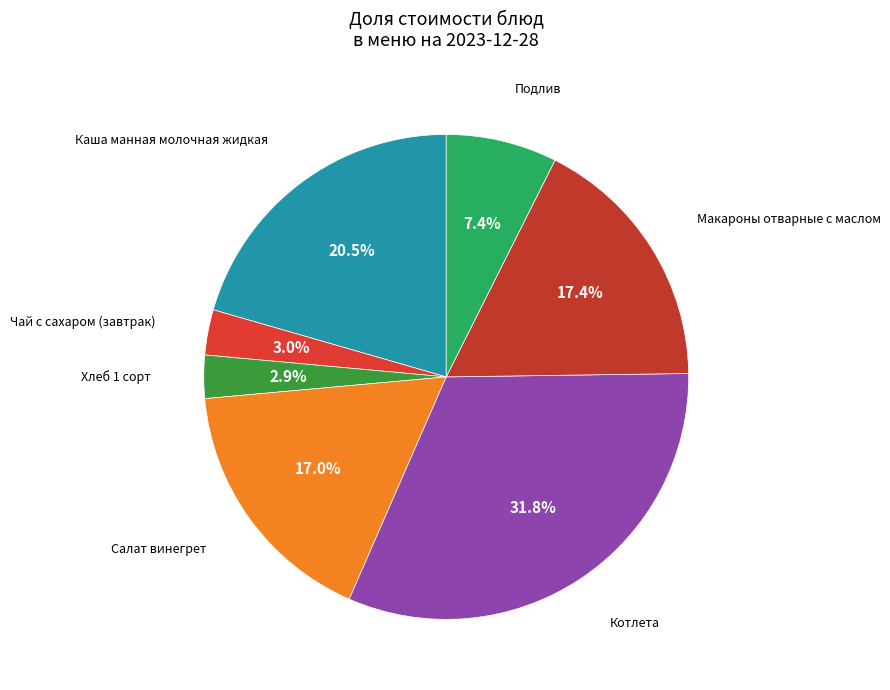

Does any single category account for the majority?

No